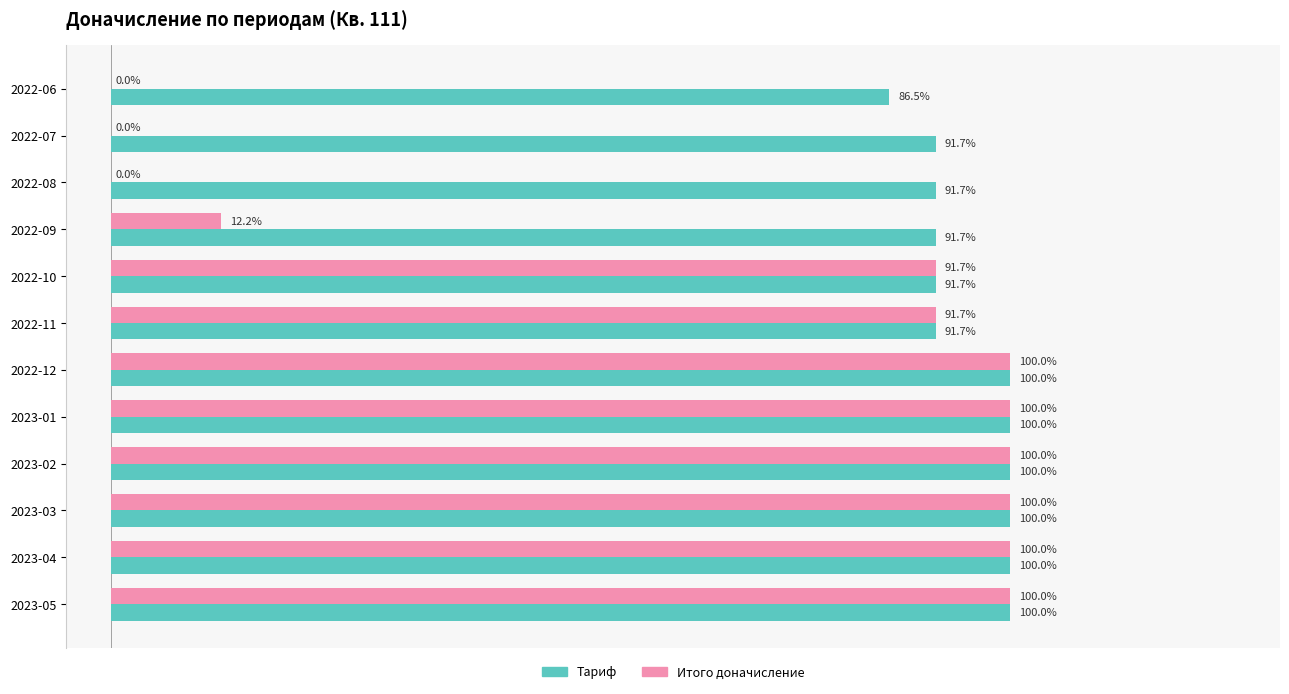

Is the value of Итого доначисление at 2022-08 greater than the value of Тариф at 2022-09?

No